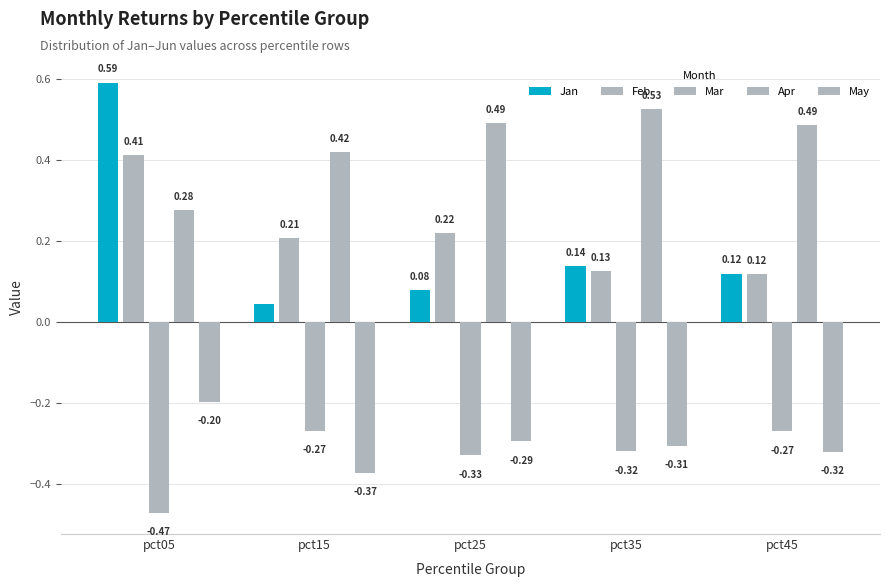

What is the difference between the maximum and minimum values in the Feb series?

0.3